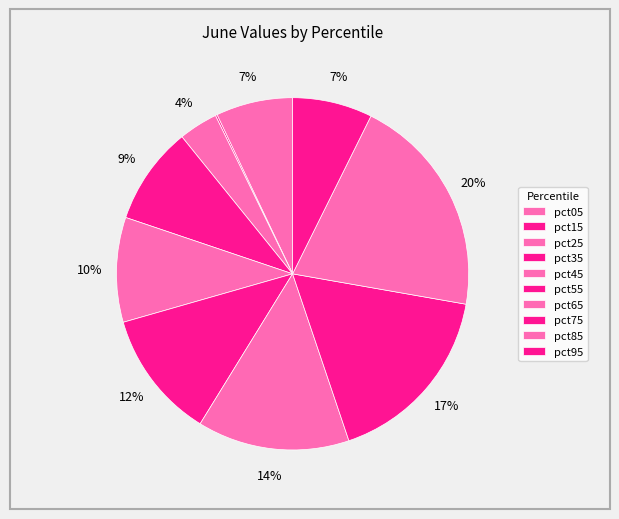

To the nearest percent, what is the average slice percentage?

10%